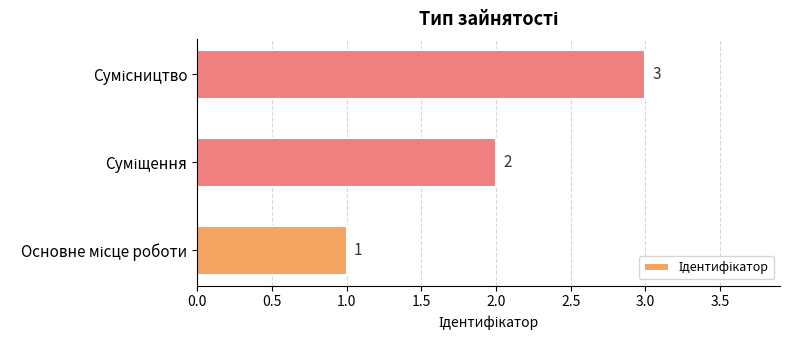

What is the greatest value displayed?

3